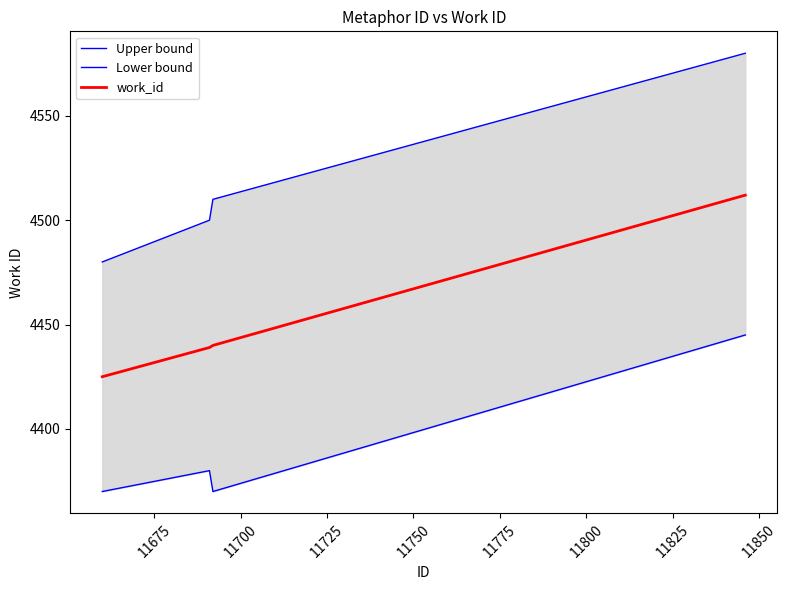

True or false: work_id and Upper bound cross at least once.

False